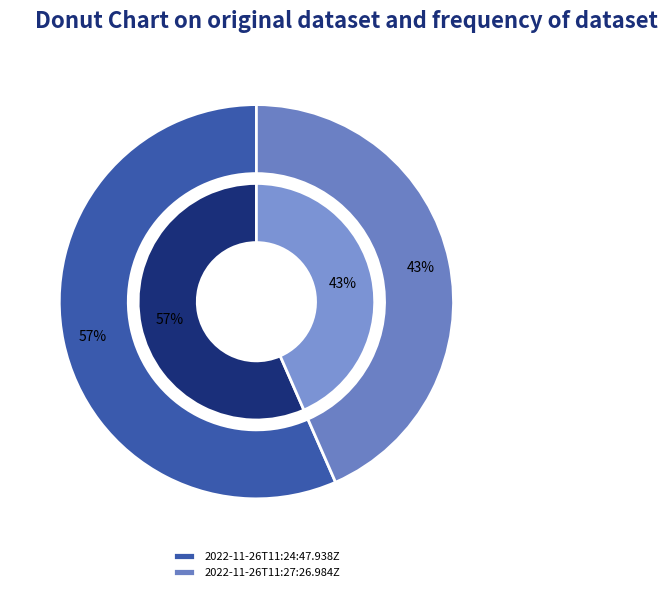

Rank the categories by value from highest to lowest.

2022-11-26T11:24:47.938Z, 2022-11-26T11:27:26.984Z